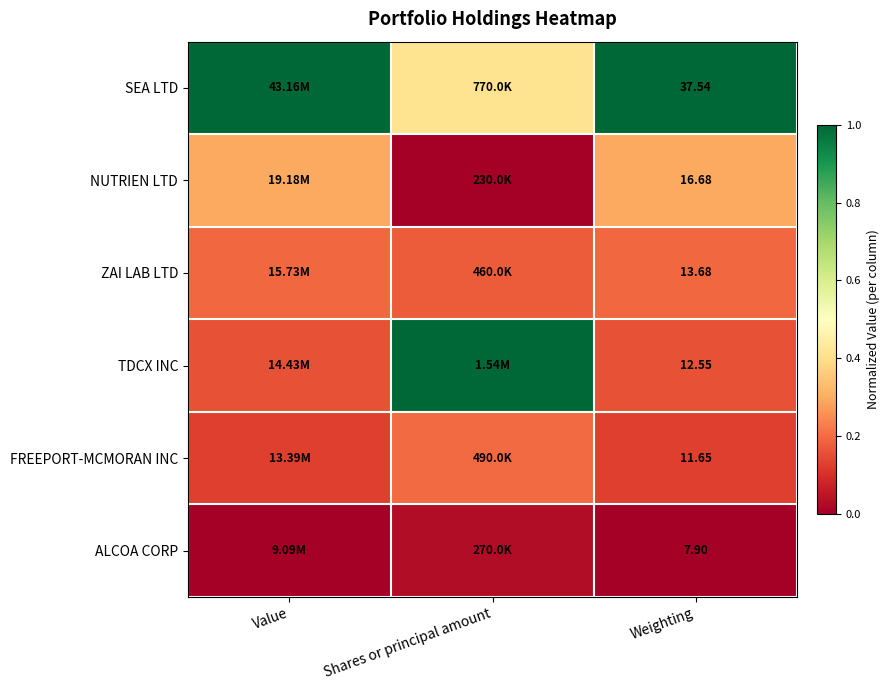

At which category is the sum across all series the highest?

Shares or principal amount